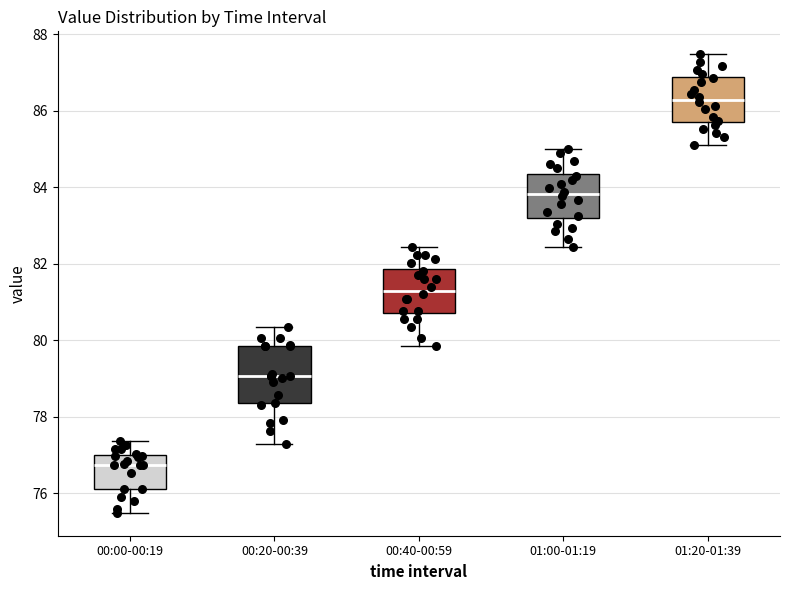

Where does the lower whisker of the box for 01:20-01:39 end on the y-axis? The values are not printed on the chart, so give them approximately, as read against the axis.

85.2